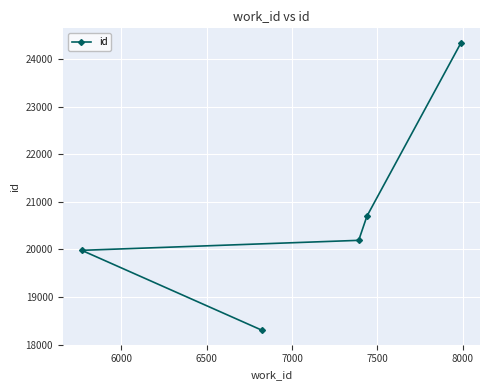

What is the greatest value displayed?

24342